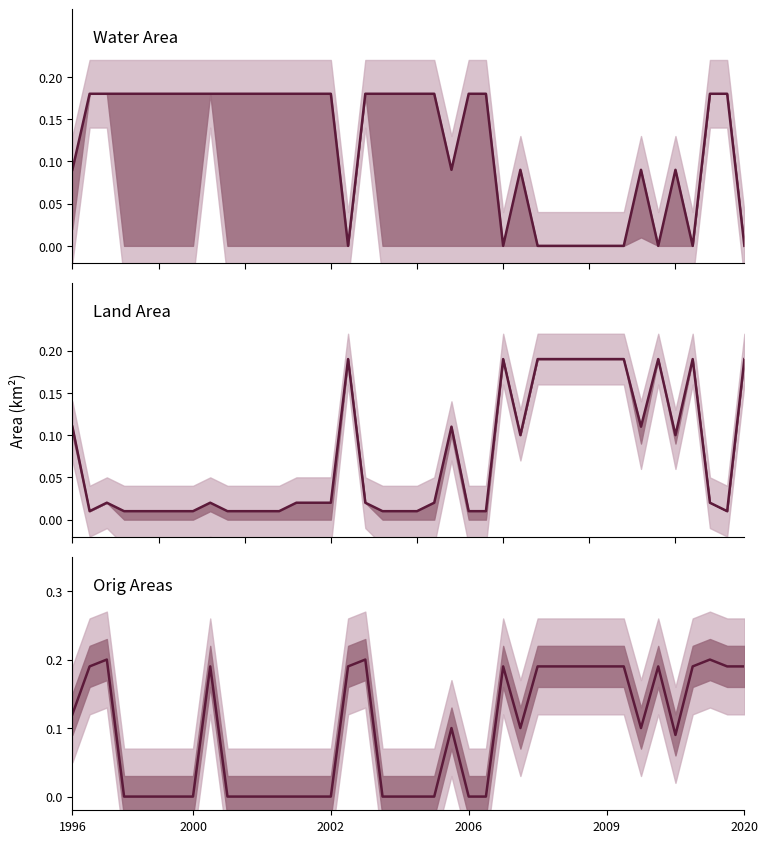

What is the difference between the origAreas combined values at 6 and 38?

0.2